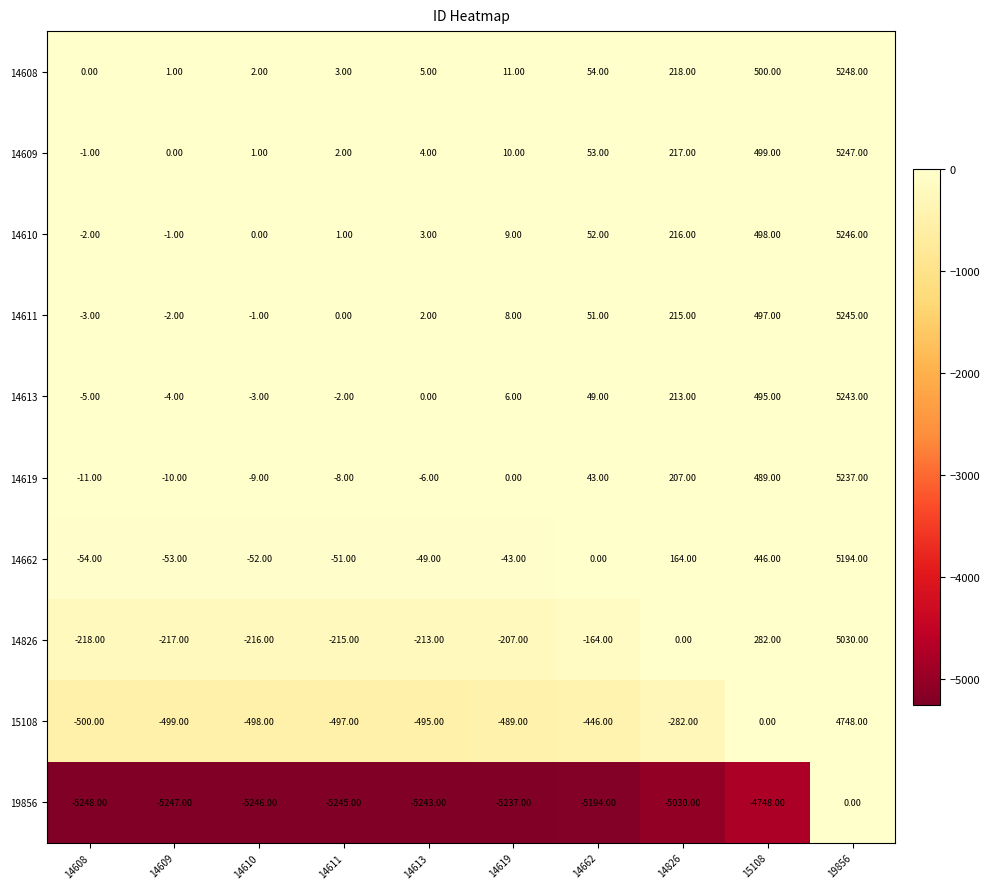

What is the average value of the 14826 series?

386